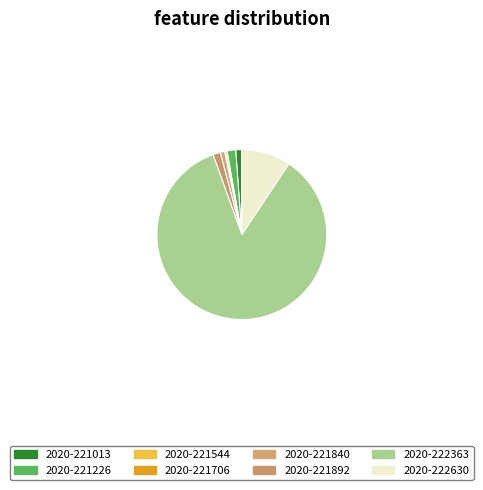

To the nearest percent, what percentage of the pie is 2020-221226?

2%